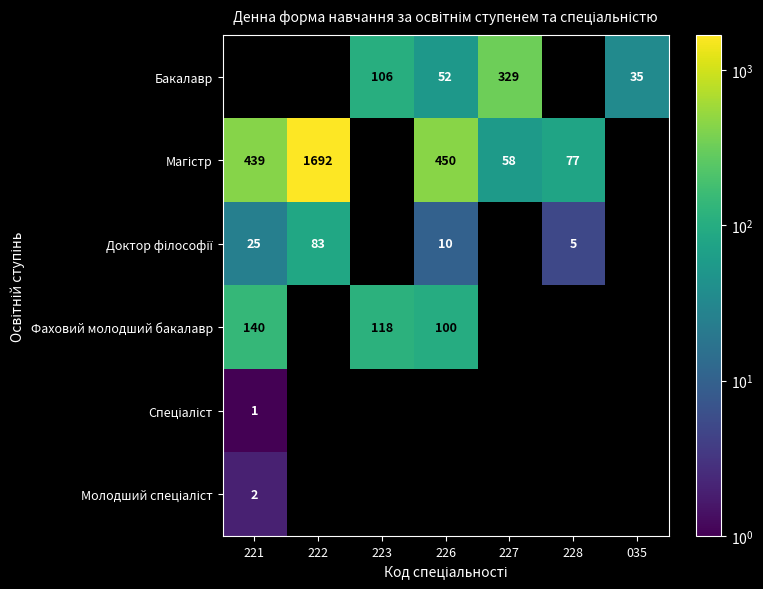

Is it true that Бакалавр equals 52 at 226?

True